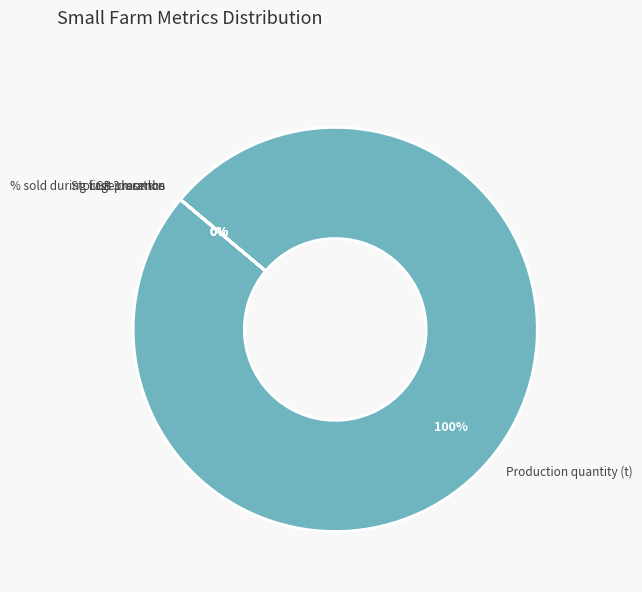

Is there a majority slice in this chart?

Yes